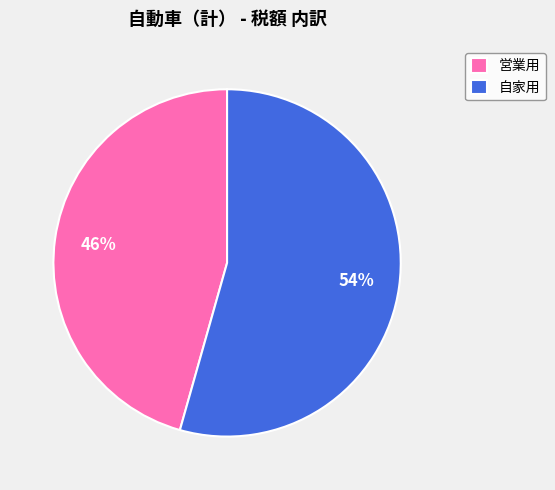

Is the sum of 自家用 and 営業用 greater than half?

Yes